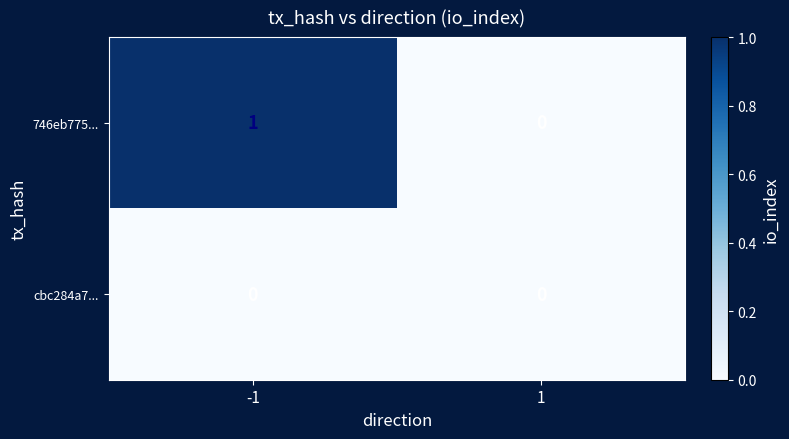

Reading left to right, extract all data points from this chart.

746eb775...: 1	0
cbc284a7...: 0	0